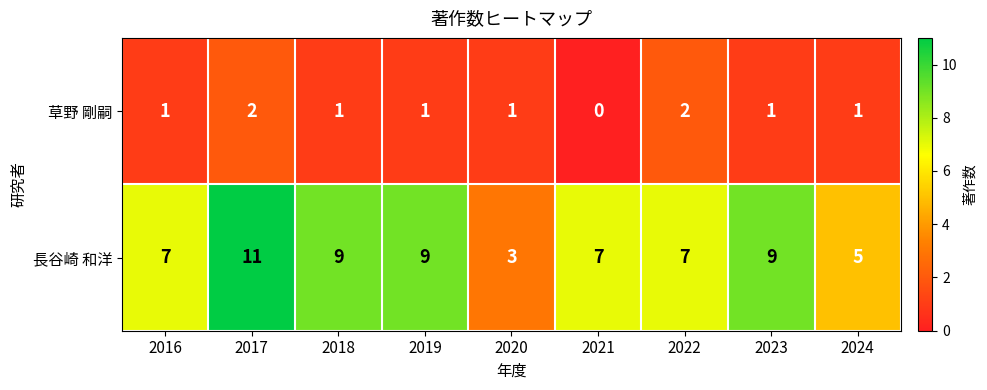

At which category does the chart reach its minimum across all series?

2021